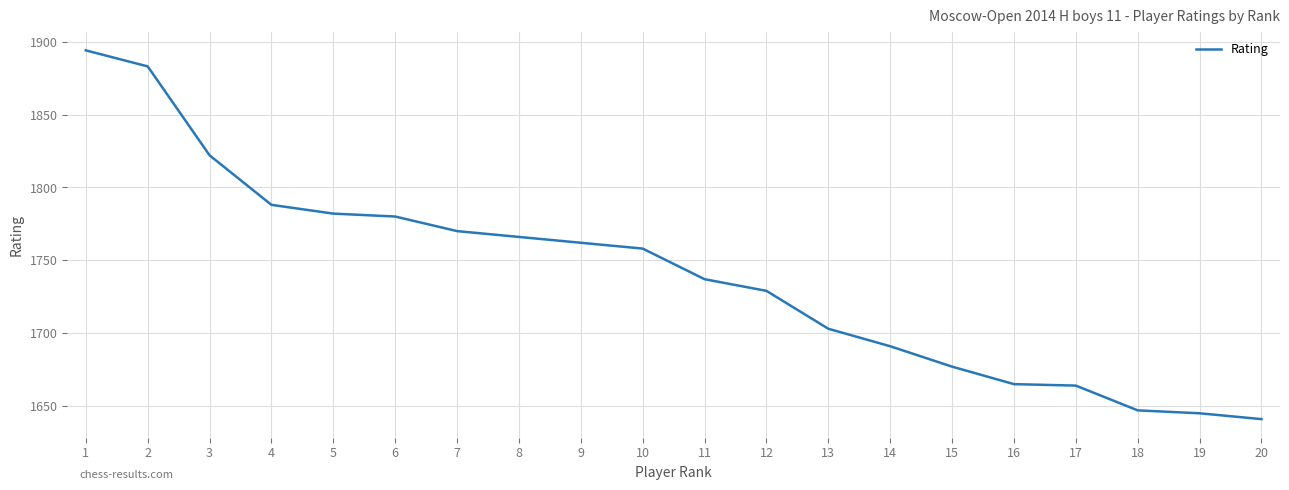

Approximately how many times larger is the value at 4 compared to 2?

0.9